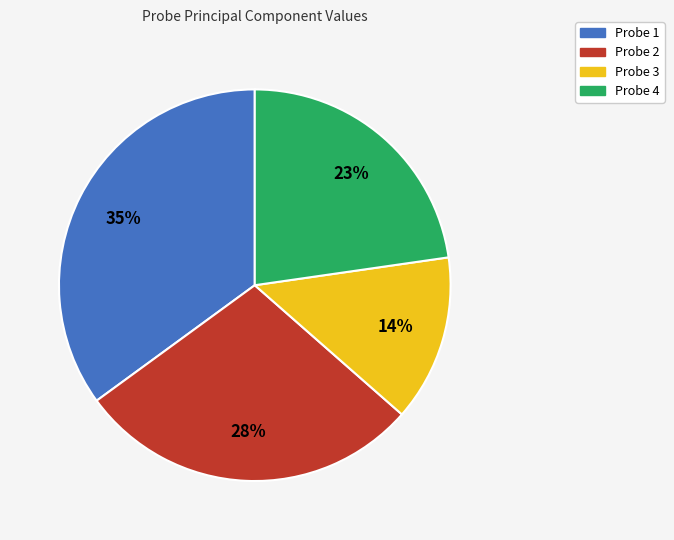

Count the number of slices in the pie.

4